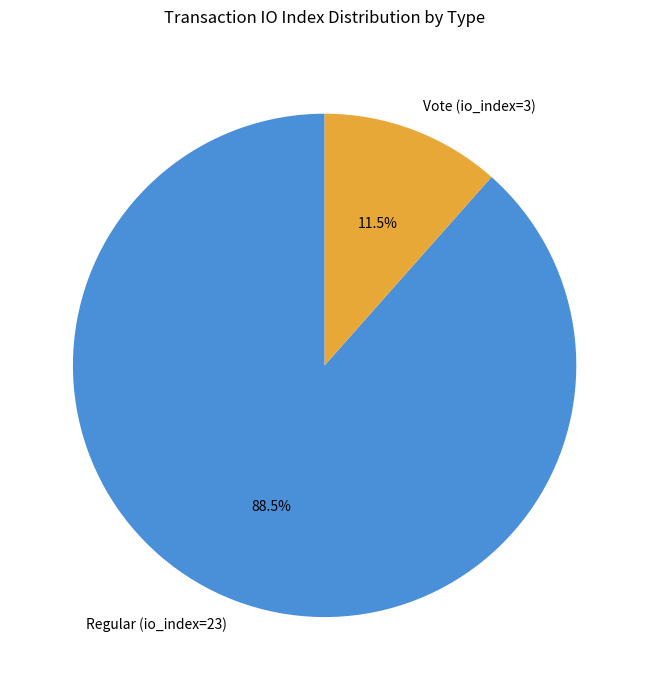

To the nearest percent, what is the combined percentage of Vote (io_index=3) and Regular (io_index=23)?

100%